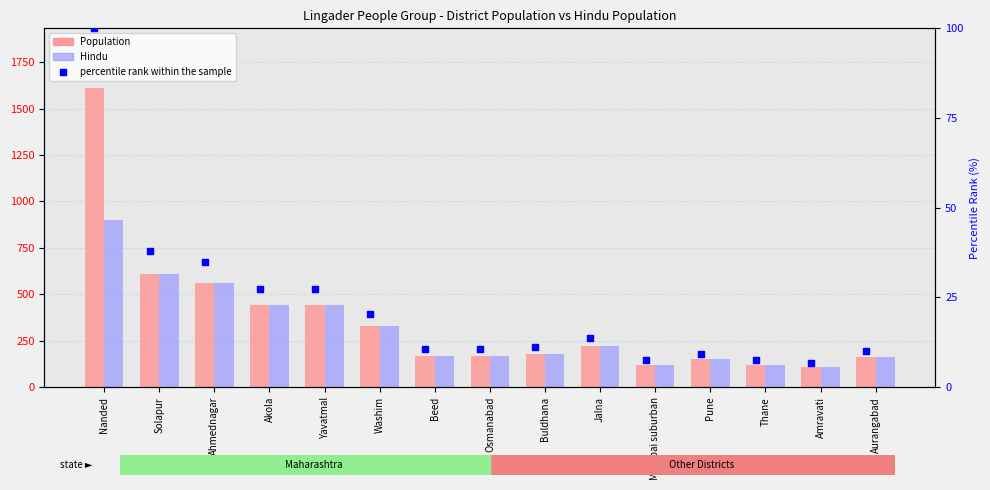

What are all the series names shown in the legend?

Population, Hindu, percentile rank within the sample